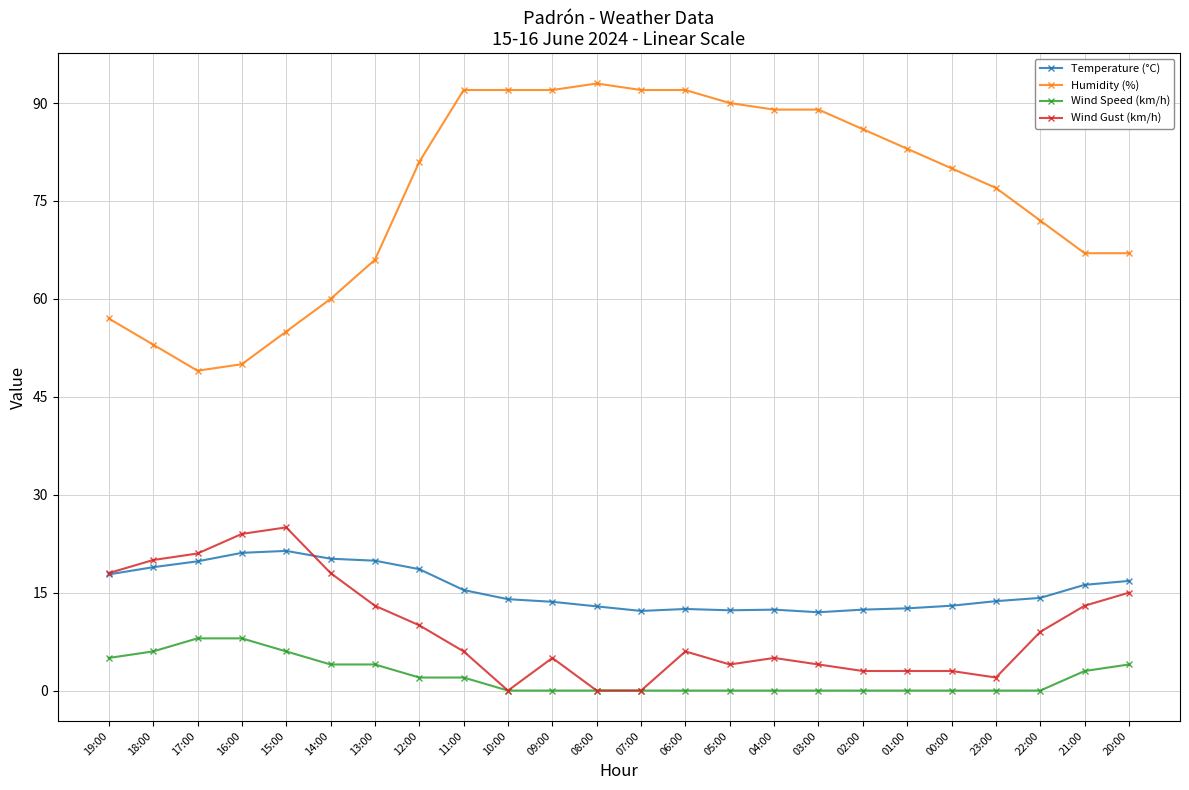

What is the maximum value for Wind Gust (km/h)?

25.0